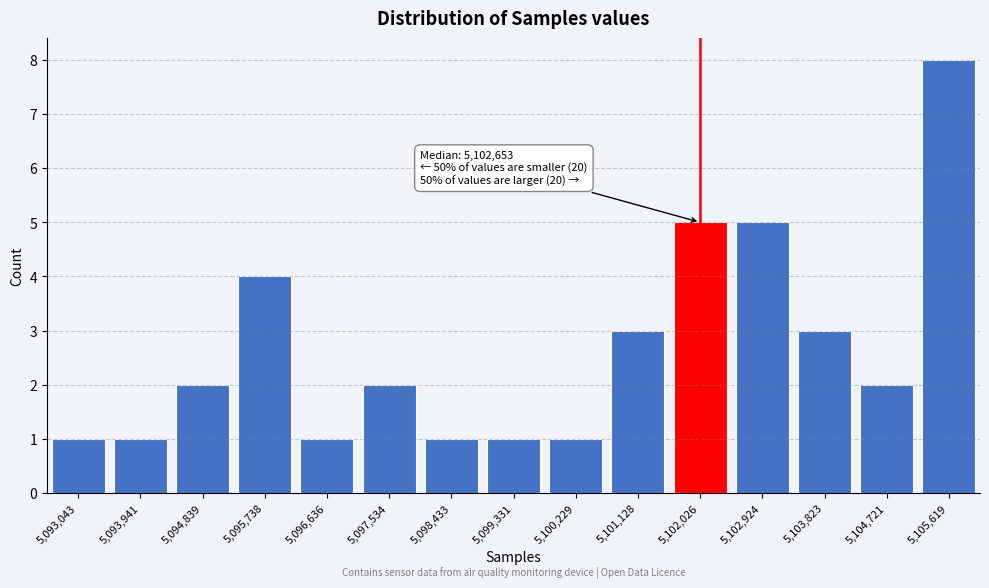

Reading left to right, list all the values displayed in this chart.

5,093,043=1	5,093,941=1	5,094,839=2	5,095,738=4	5,096,636=1	5,097,534=2	5,098,433=1	5,099,331=1	5,100,229=1	5,101,128=3	5,102,026=5	5,102,924=5	5,103,823=3	5,104,721=2	5,105,619=8